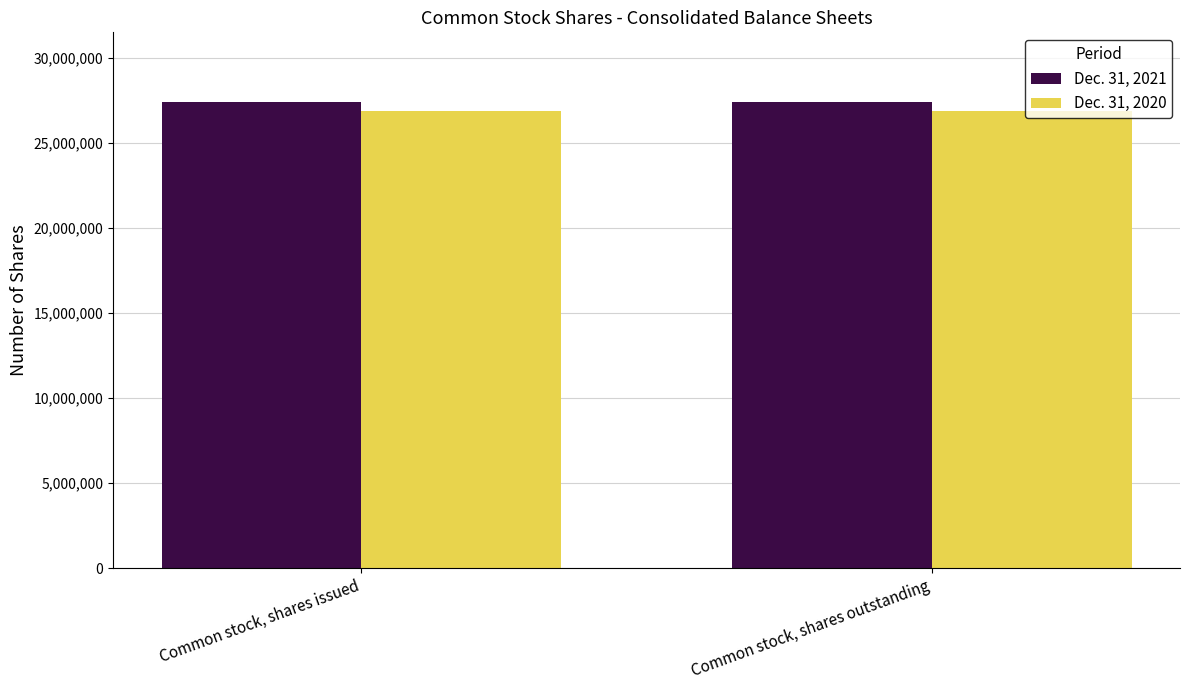

What is the greatest value displayed?

27390741